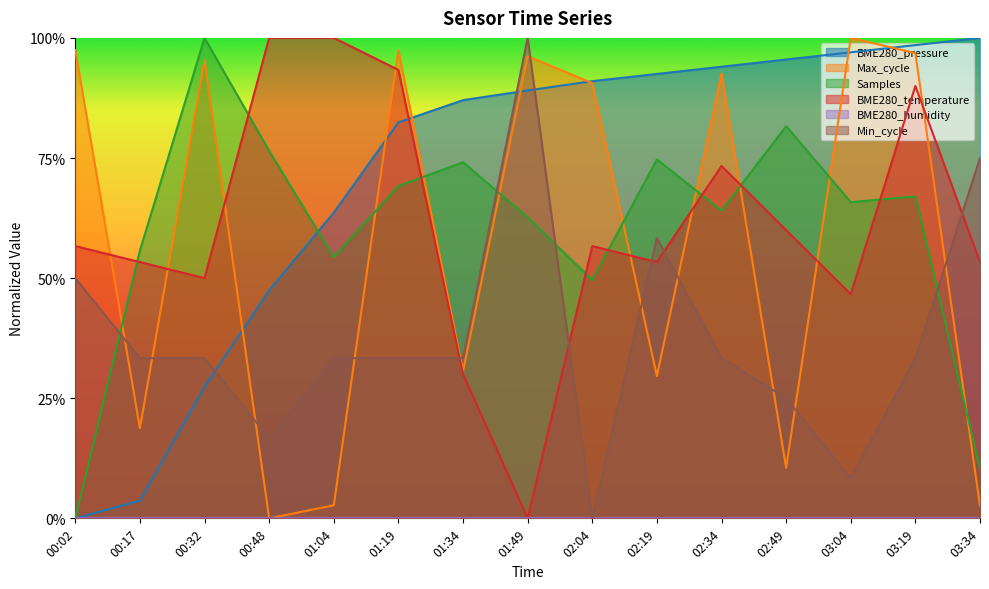

At how many categories does at least one series exceed 0?

15